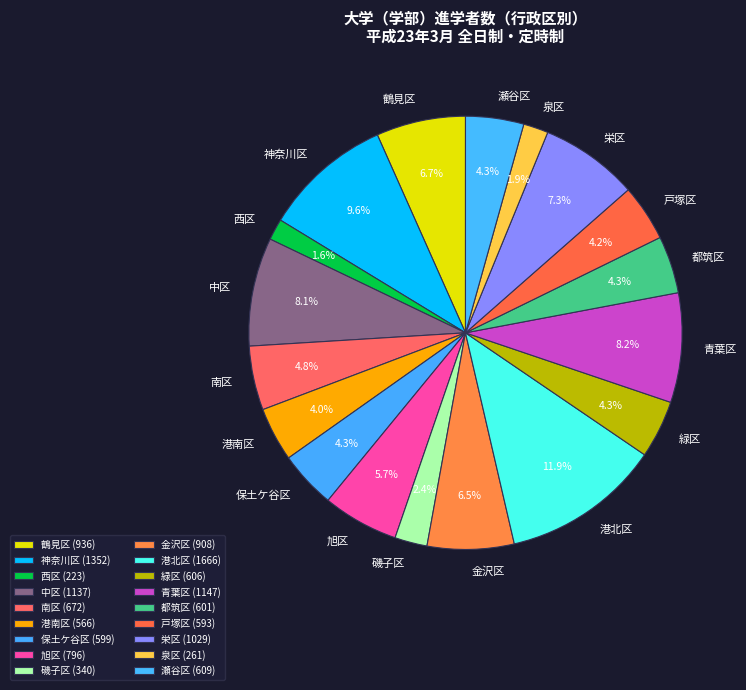

Which has a higher value, 港南区 or 中区?

中区